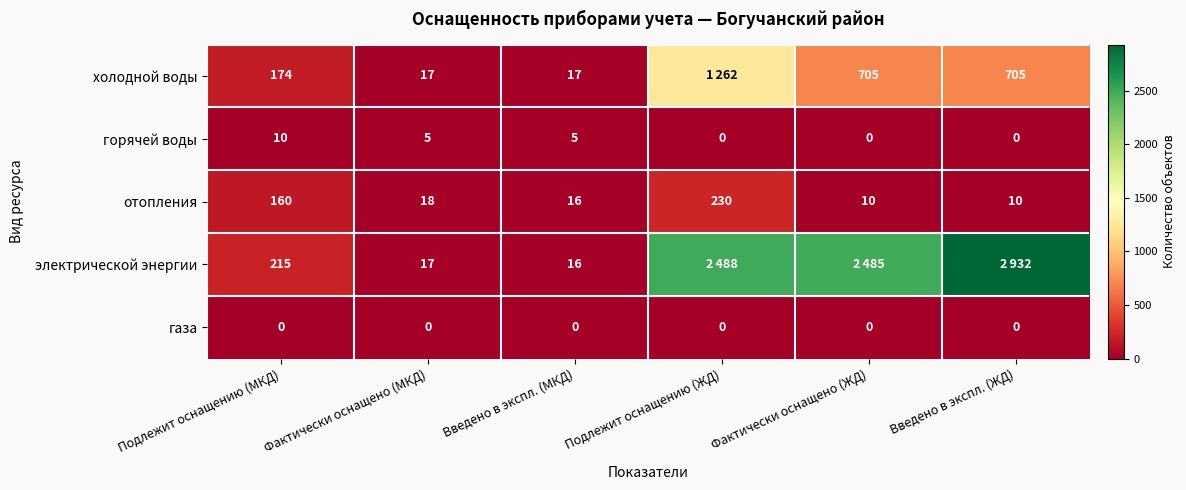

How many distinct data groups are displayed?

5